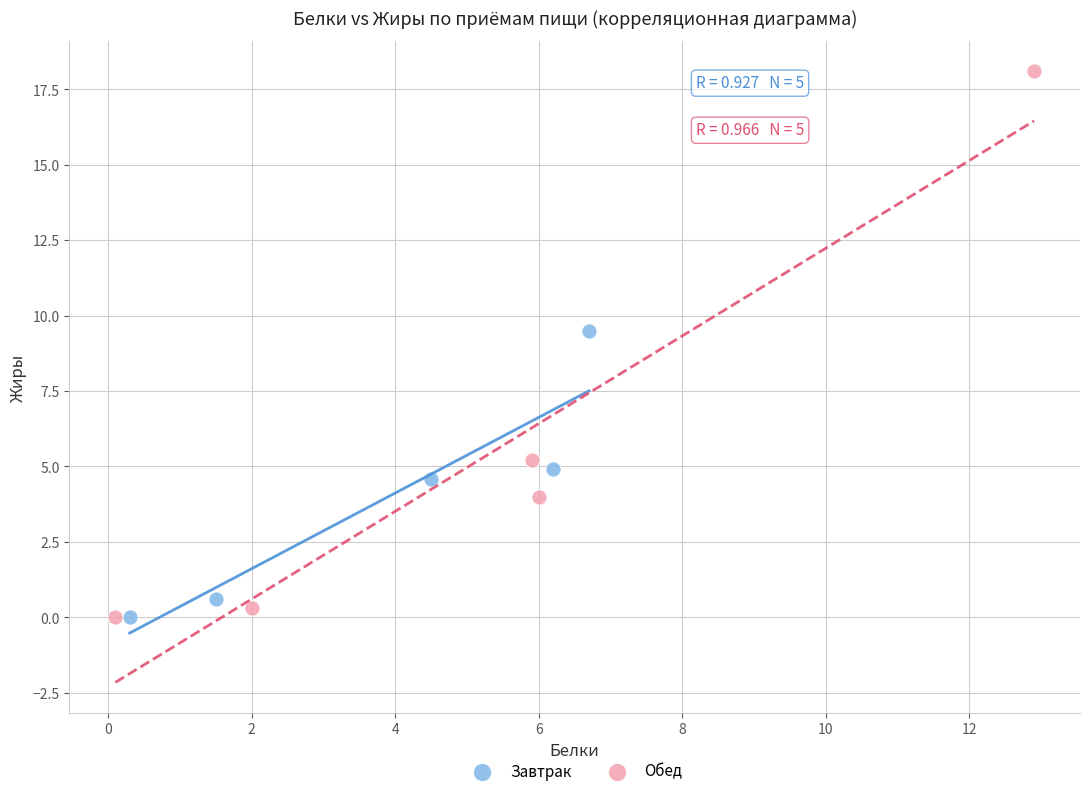

Which series contains the highest Y value?

Обед